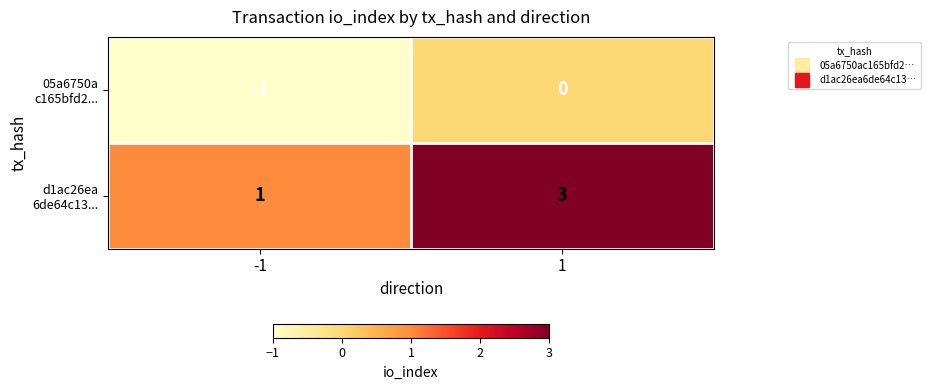

At -1, list the series in order from largest to smallest.

d1ac26ea 6de64c13..., 05a6750a c165bfd2...